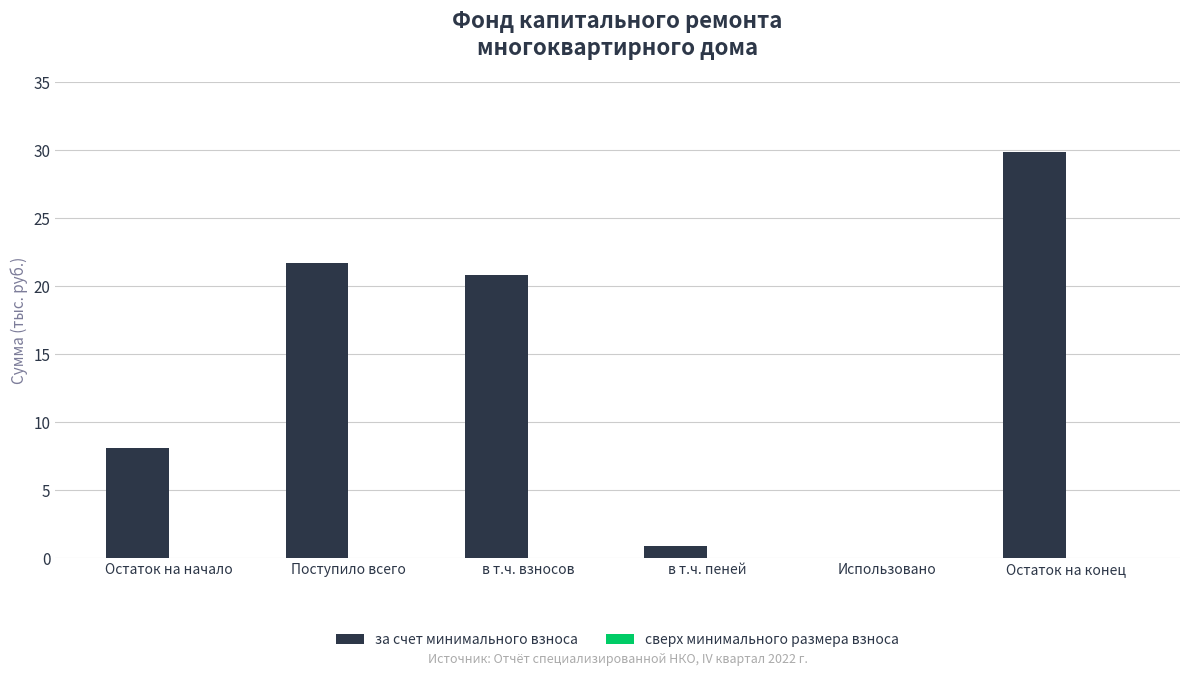

Which has a higher value, в т.ч. взносов or Остаток на начало?

в т.ч. взносов